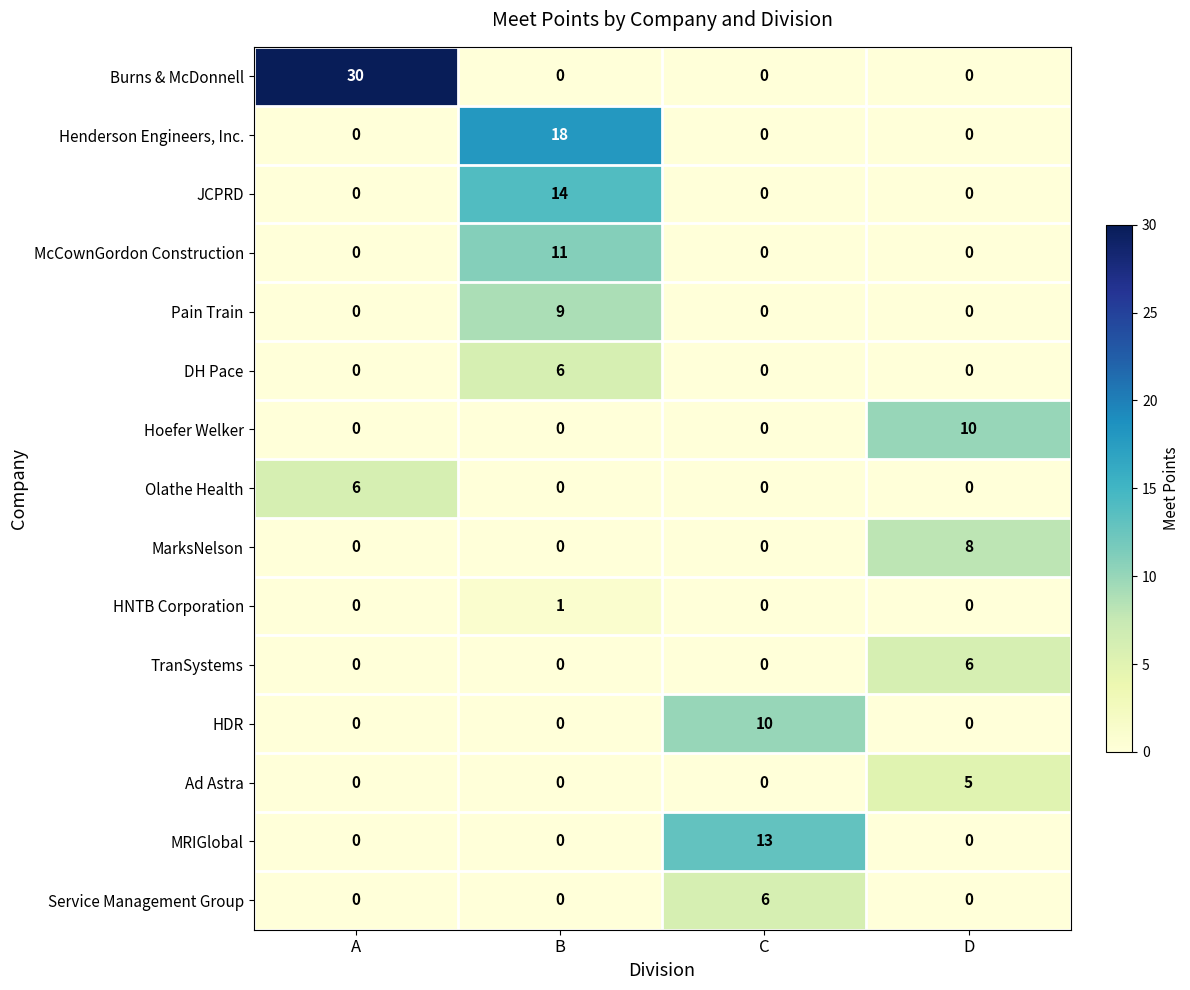

At which category is the sum across all series the highest?

B